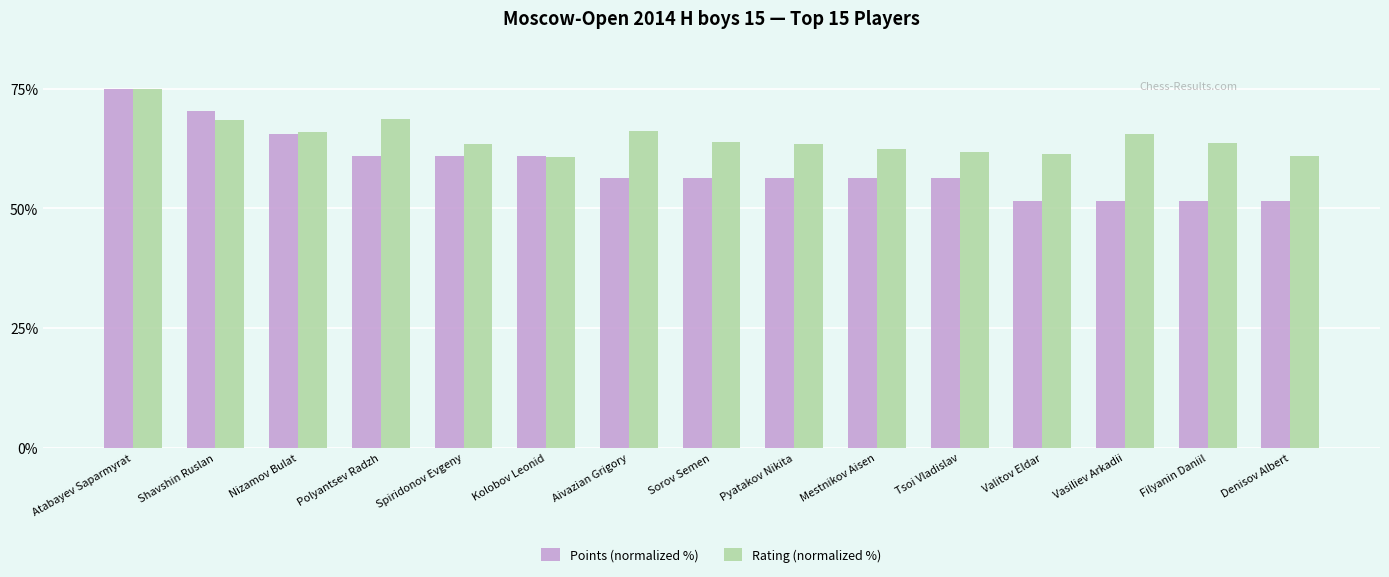

What is the total value across all series at Aivazian Grigory?

122.5